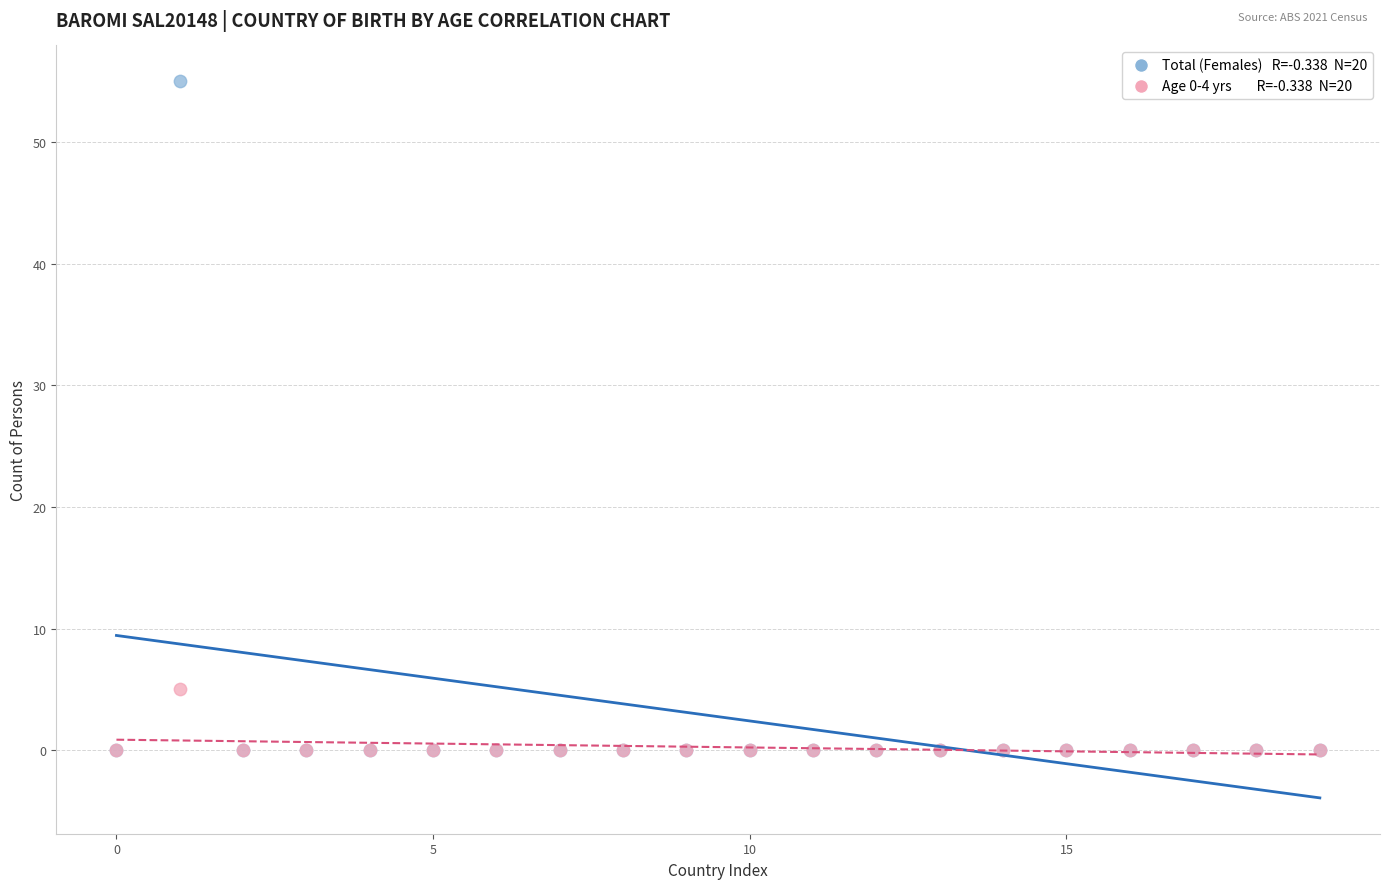

Across all series, what Y value is closest to 27?

5